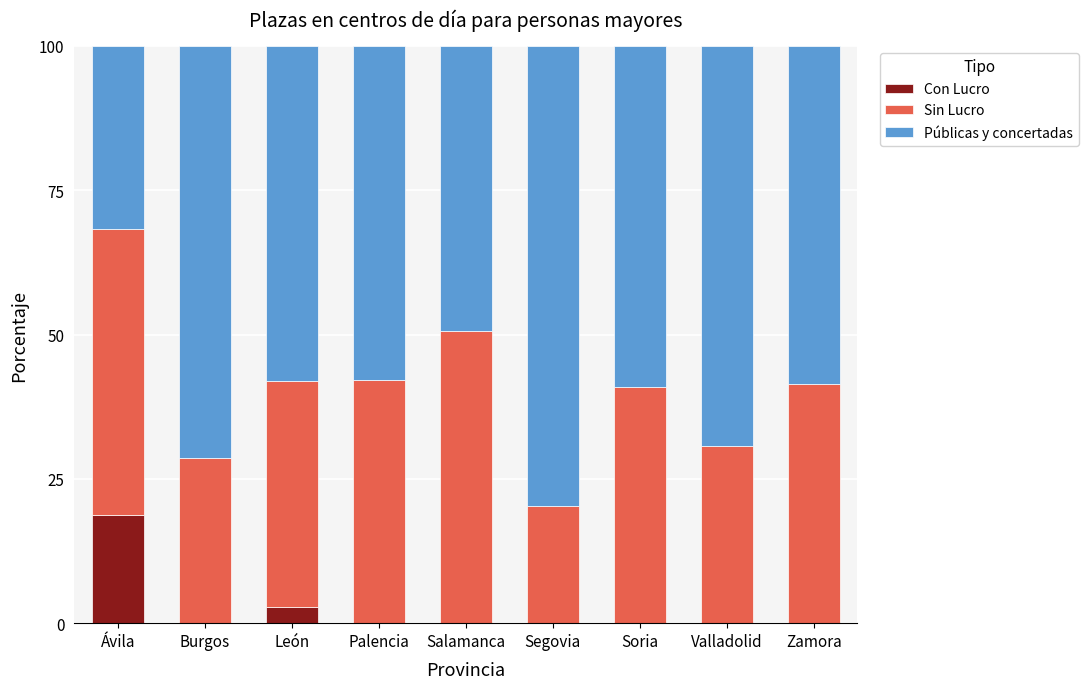

What is the difference between the Con Lucro values at Segovia and Ávila?

18.7